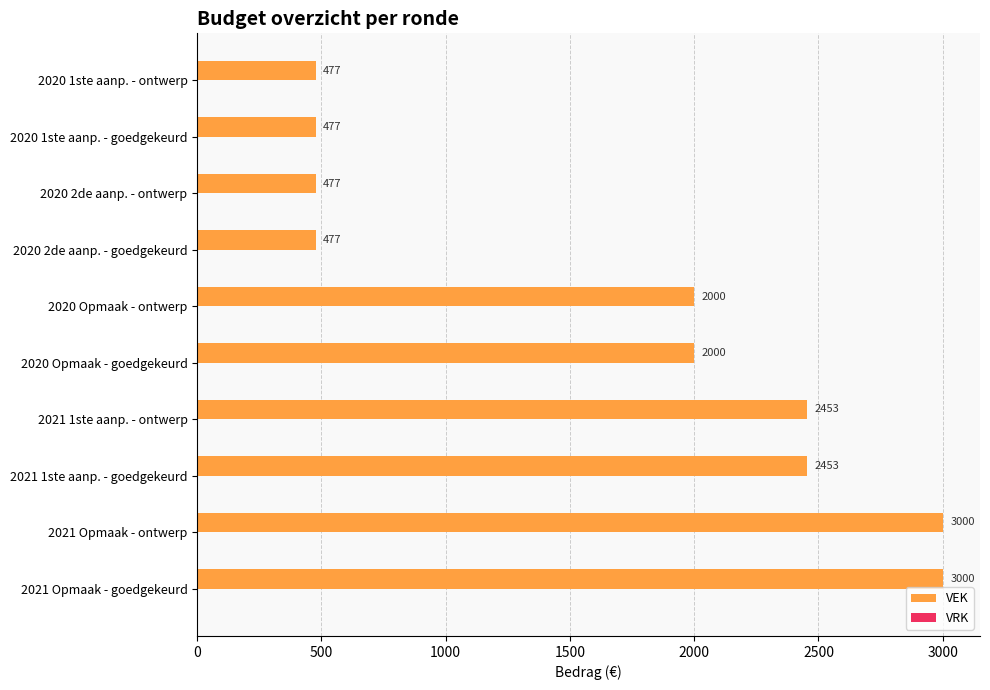

What is the difference between the maximum and second lowest values?

2523